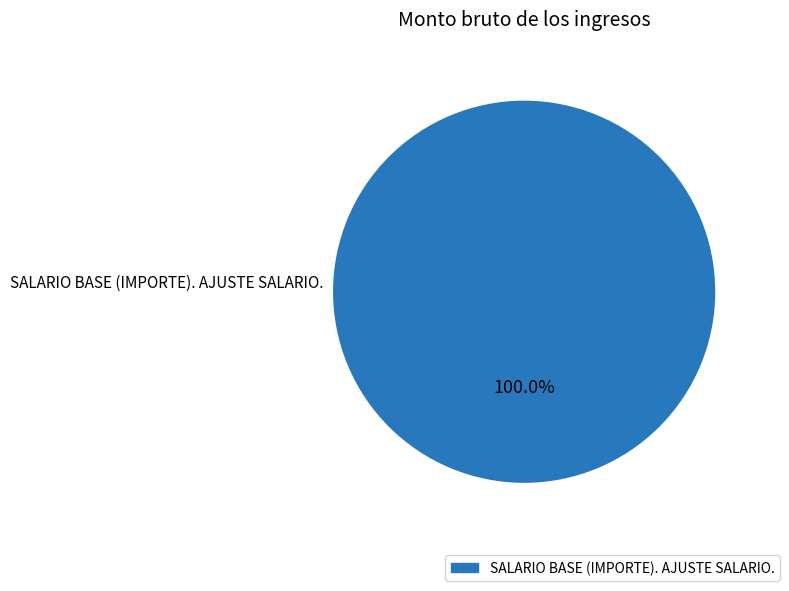

Is SALARIO BASE (IMPORTE). AJUSTE SALARIO. the majority of the pie?

Yes